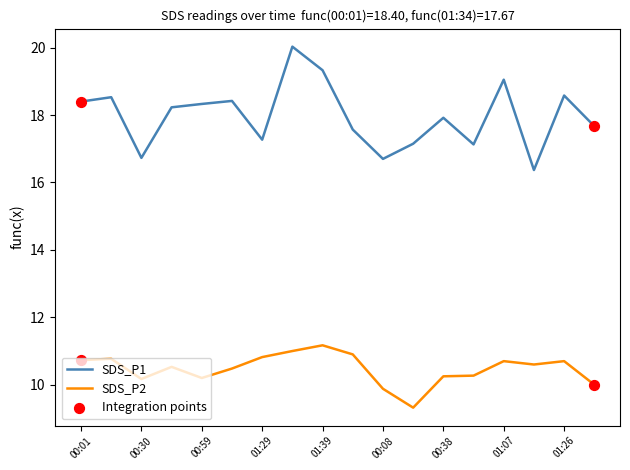

Which series has the largest total across all categories?

SDS_P1